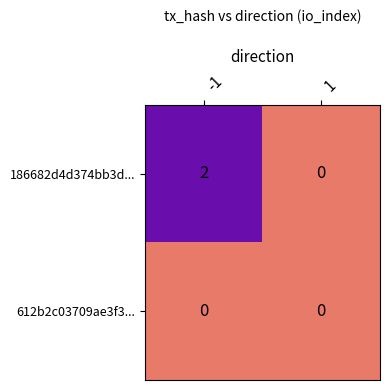

Which series changed the most between -1 and 1?

186682d4d374bb3d...